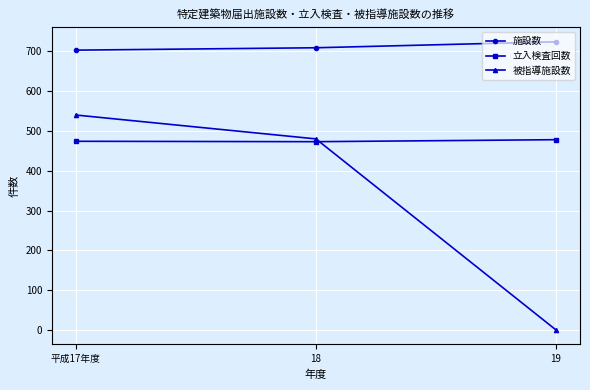

How many positive values does the 被指導施設数 series have?

2